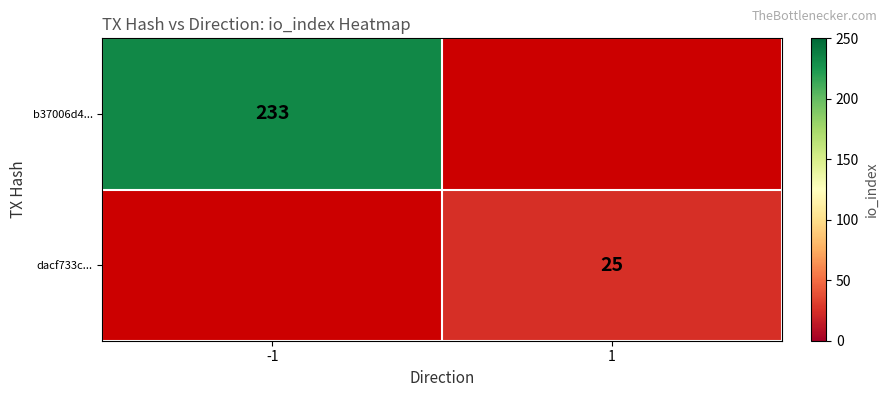

Is it true that b37006d4... equals 233 at -1?

True